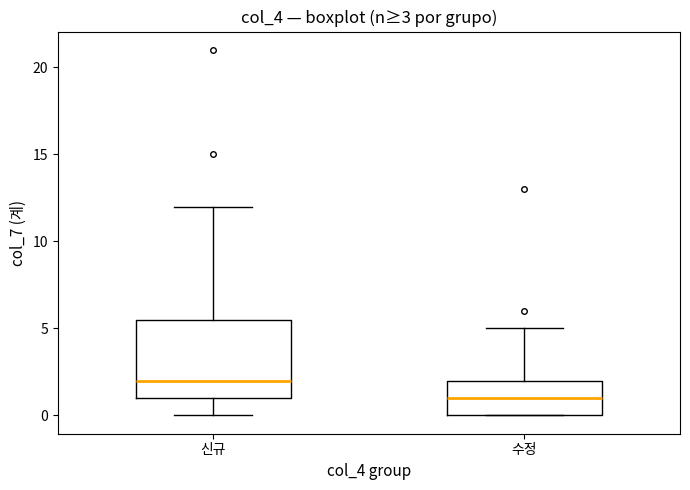

Comparing the boxes themselves (not the whiskers), which one is the tallest?

신규